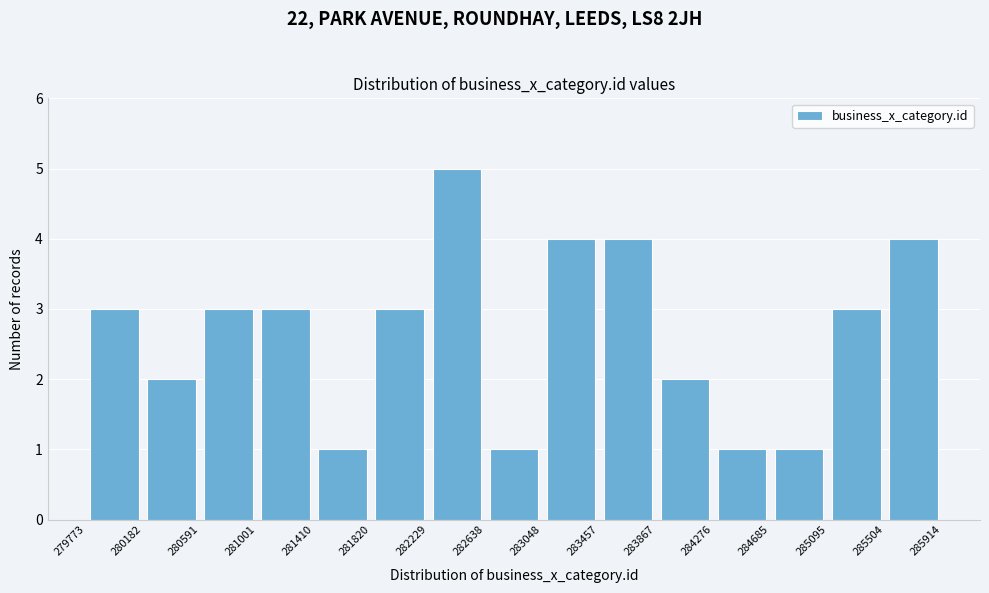

Reading left to right, list every bar in this chart as the range it spans on the x-axis followed by its height. The values are not printed on the chart, so give them approximately, as read against the axis.

279773 to 280182: 3
280182 to 280591: 2
280591 to 281001: 3
281001 to 281410: 3
281410 to 281820: 1
281820 to 282229: 3
282229 to 282638: 5
282638 to 283048: 1
283048 to 283457: 4
283457 to 283867: 4
283867 to 284276: 2
284276 to 284685: 1
284685 to 285095: 1
285095 to 285504: 3
285504 to 285914: 4